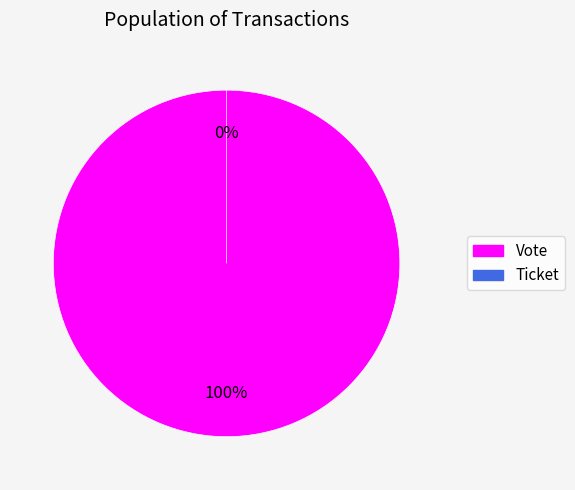

How many segments does this pie chart have?

2